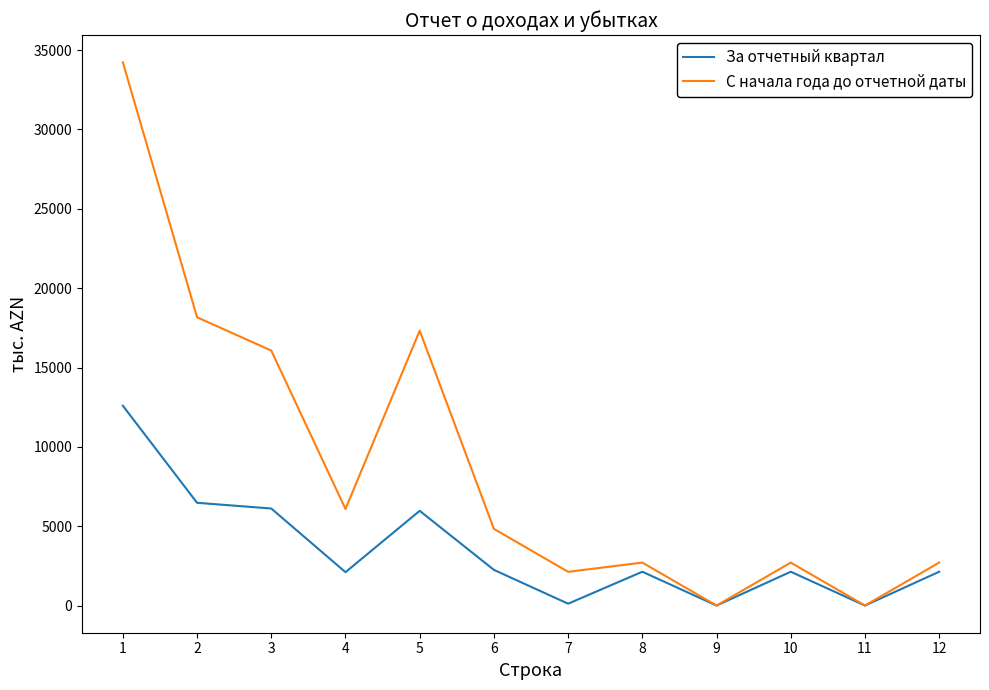

The value of С начала года до отчетной даты at 4 is 8881.5. True or false?

False